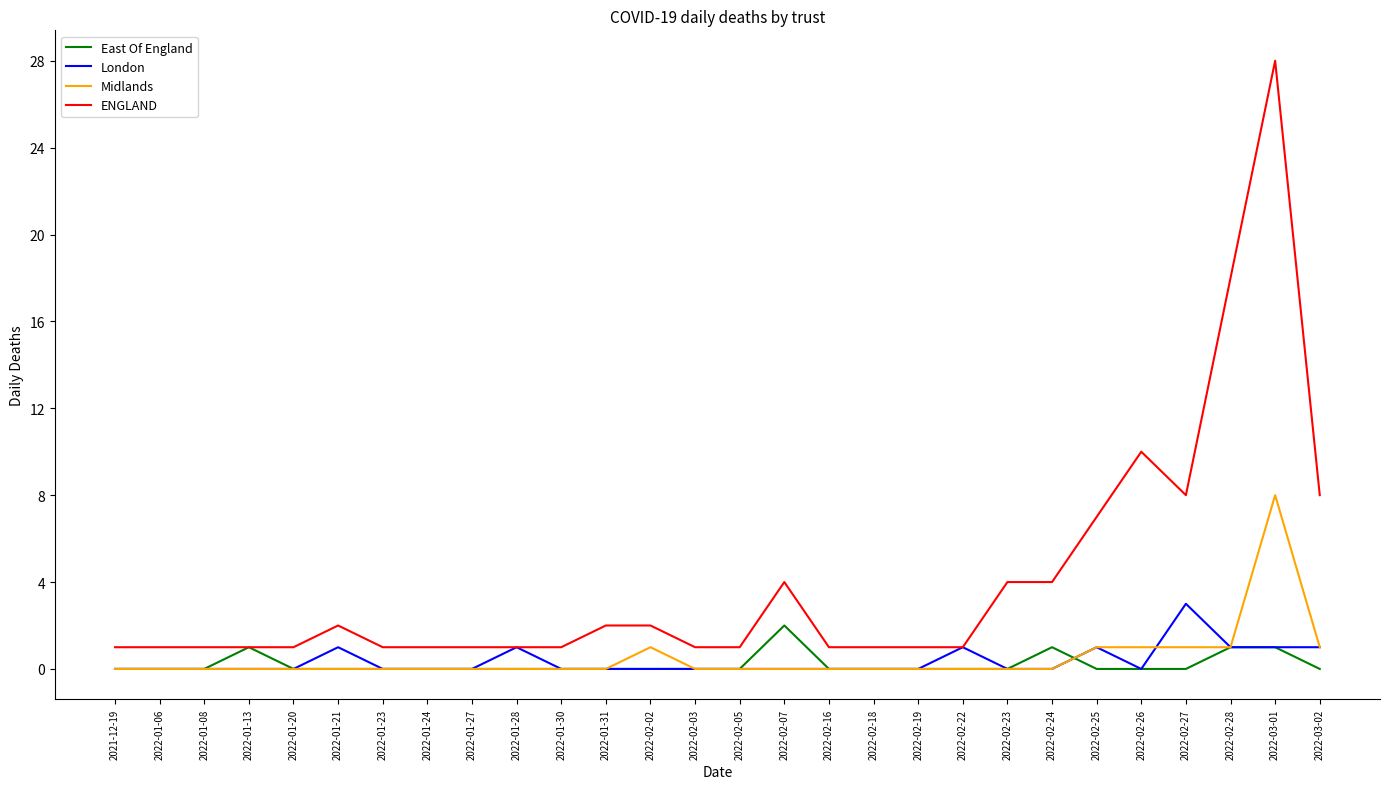

At which category is the sum across all series the highest?

2022-03-01